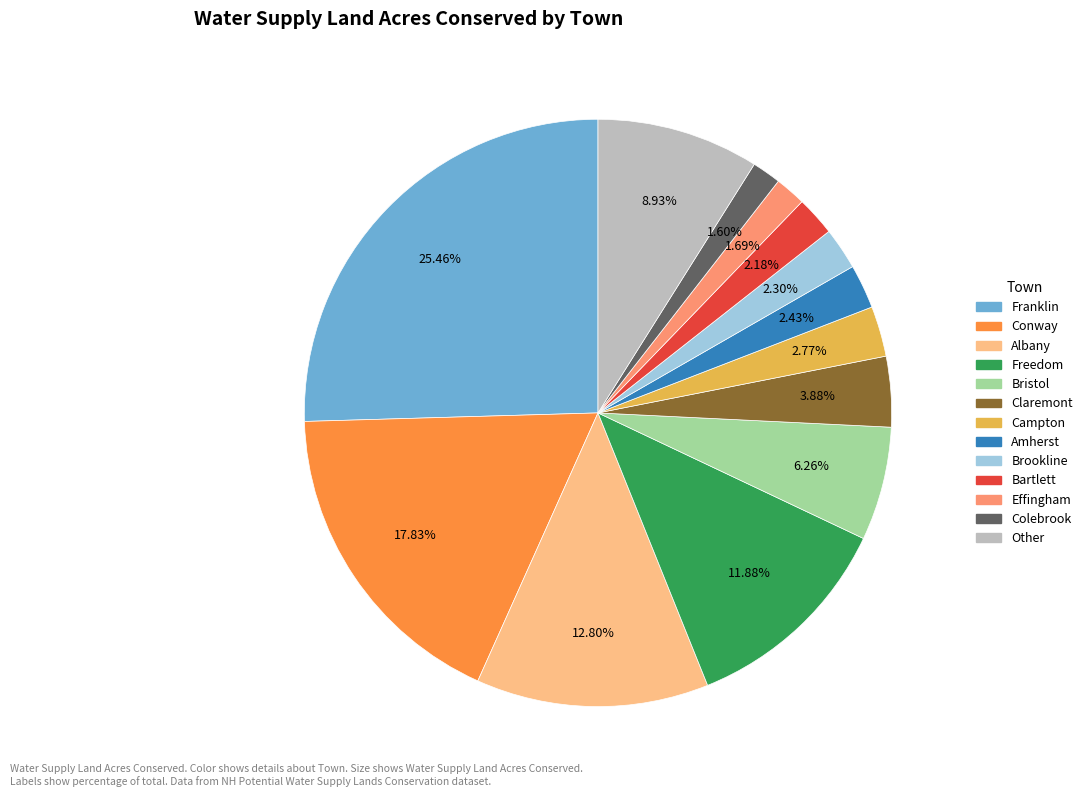

Does any single category account for the majority?

No